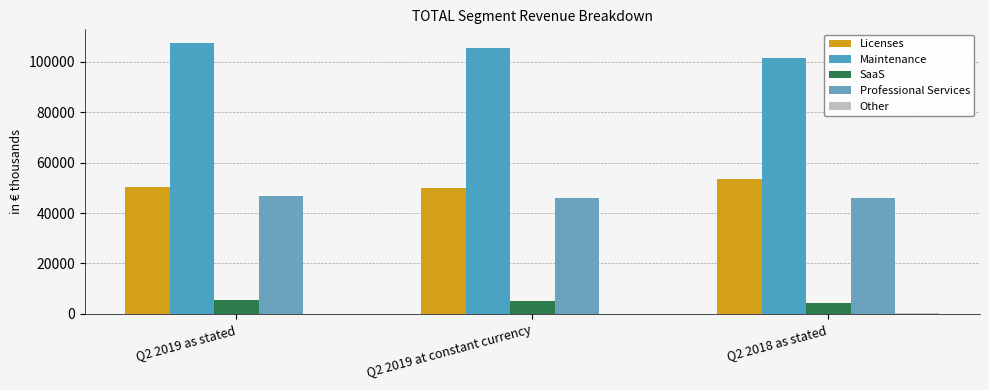

The value of Professional Services at Q2 2019 at constant currency is 46038. True or false?

True